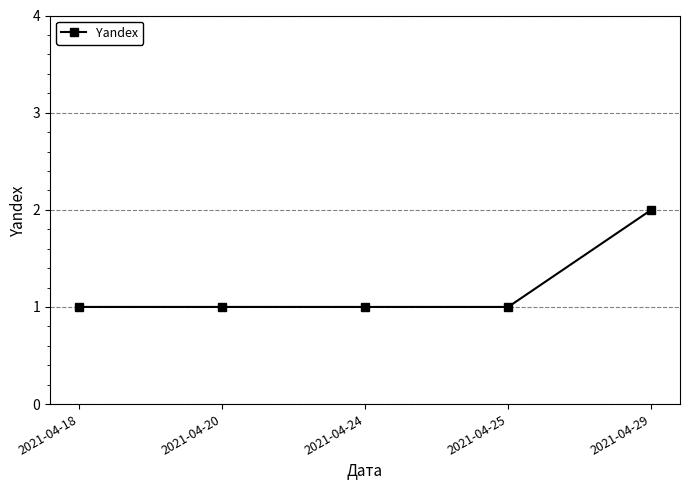

True or false: the data shows 0 at 2021-04-25.

False